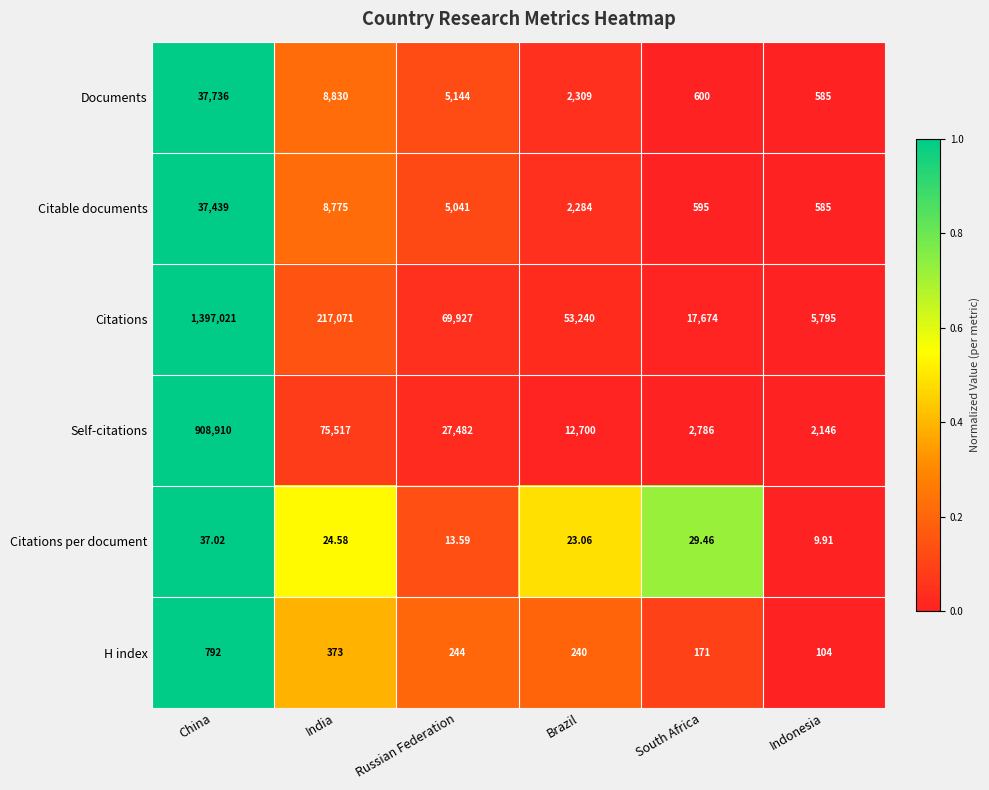

Rank the series by their maximum value, from lowest to highest.

Citations per document, H index, Citable documents, Documents, Self-citations, Citations